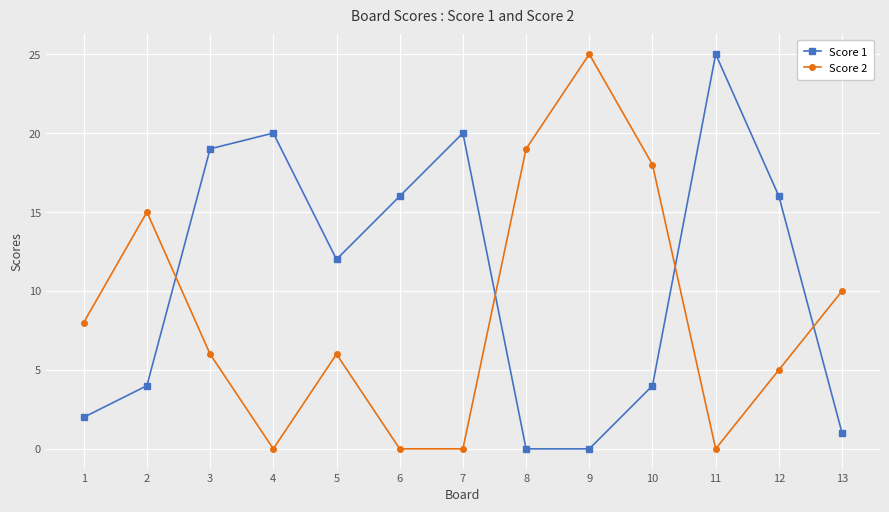

Which series changed the most between 2 and 10?

Score 2